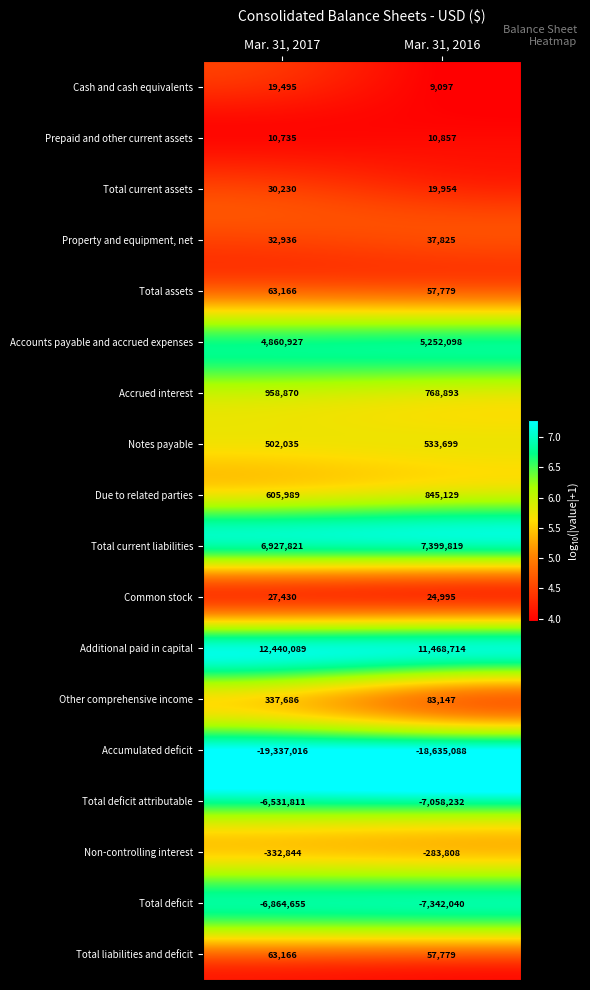

At which label is Other comprehensive income closest to 210416?

Mar. 31, 2016